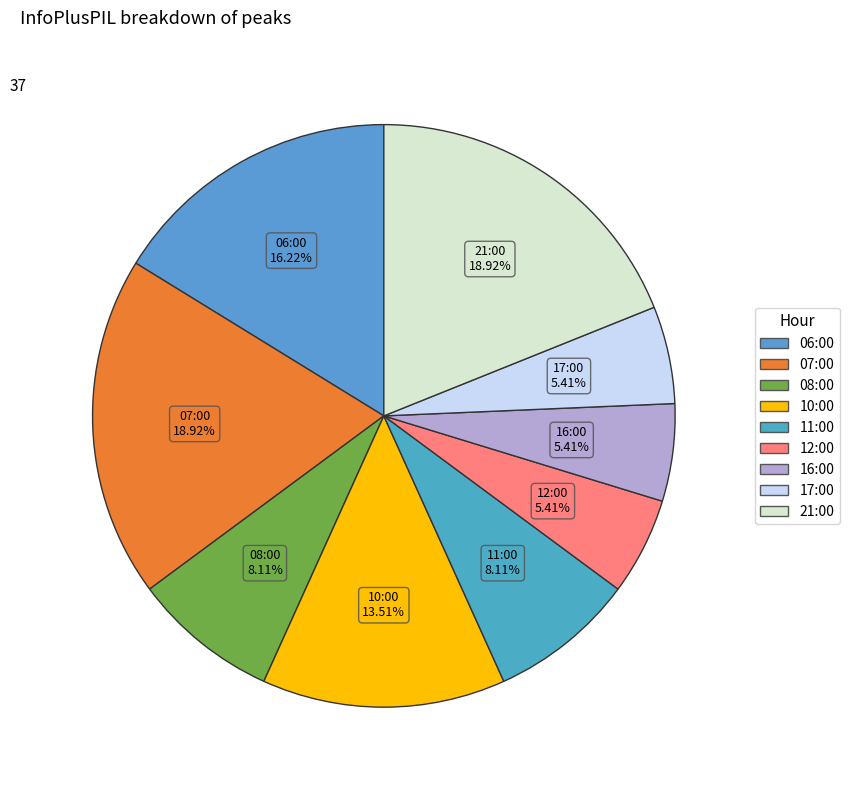

True or false: 06:00 accounts for 24% of the total.

False